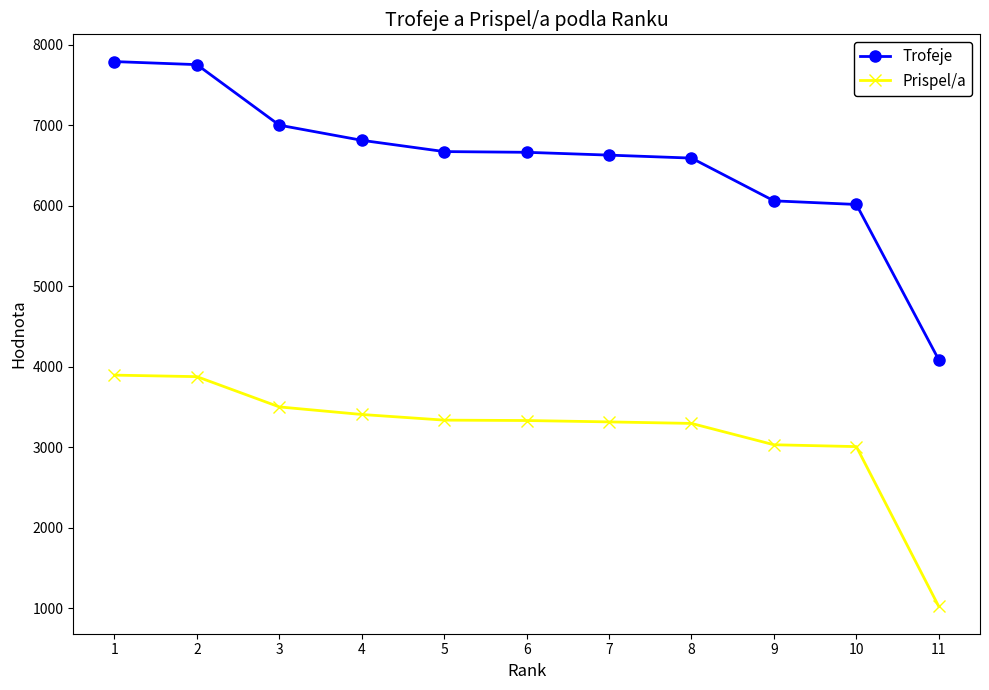

What is the difference between the Trofeje values at 2 and 3?

752